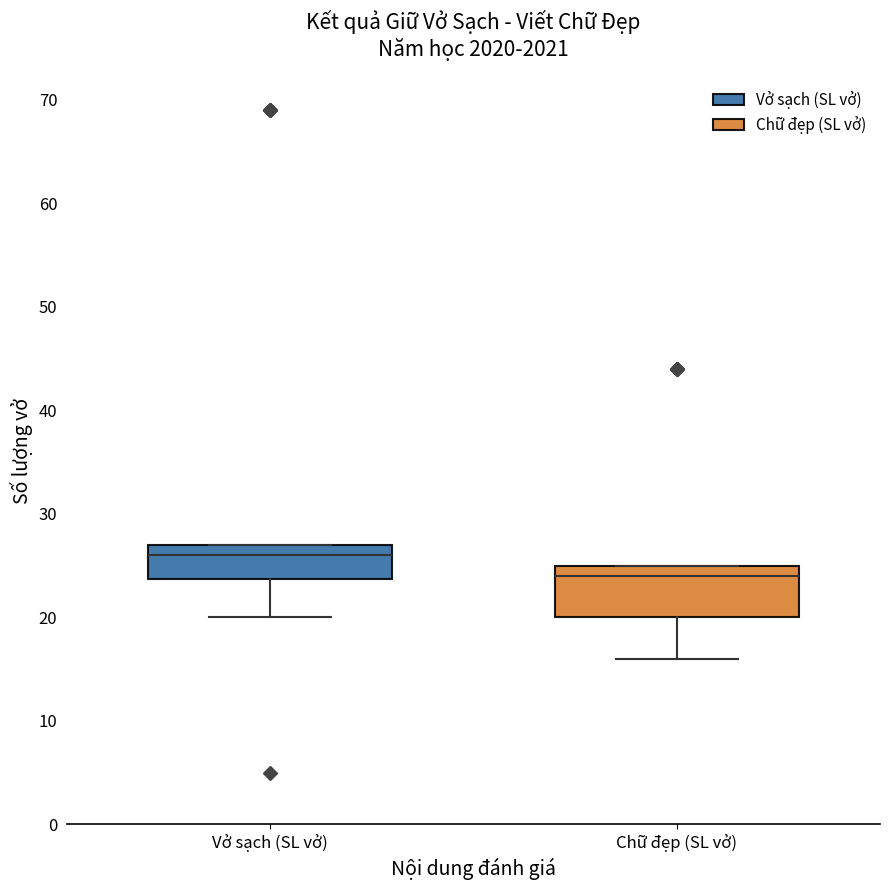

Which box has the highest median line?

Vở sạch (SL vở)